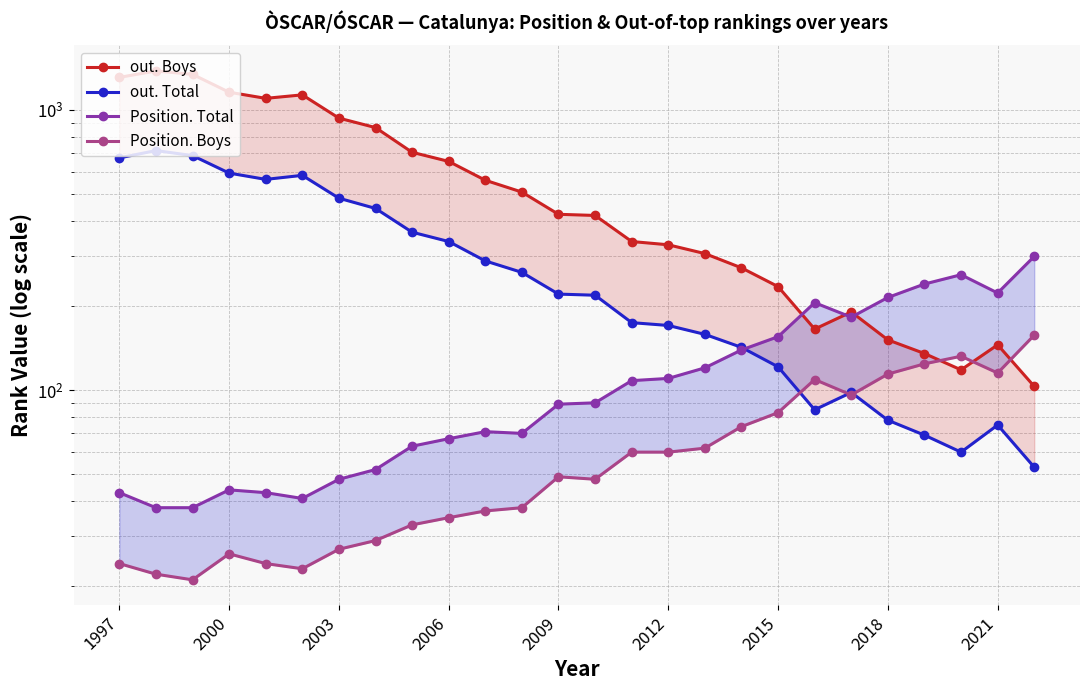

Reading left to right, extract all data points from this chart.

out. Boys: 1307	1378	1340	1157	1100	1132	935	865	706	655	561	509	424	420	339	330	307	273	234	165	190	151	135	118	145	103
out. Total: 674	716	687	595	565	584	484	445	366	339	289	263	220	218	174	170	158	142	121	85	98	78	69	60	75	53
Position. Total: 43	38	38	44	43	41	48	52	63	67	71	70	89	90	108	110	120	139	155	205	182	214	239	258	222	300
Position. Boys: 24	22	21	26	24	23	27	29	33	35	37	38	49	48	60	60	62	74	83	109	96	114	124	132	115	157